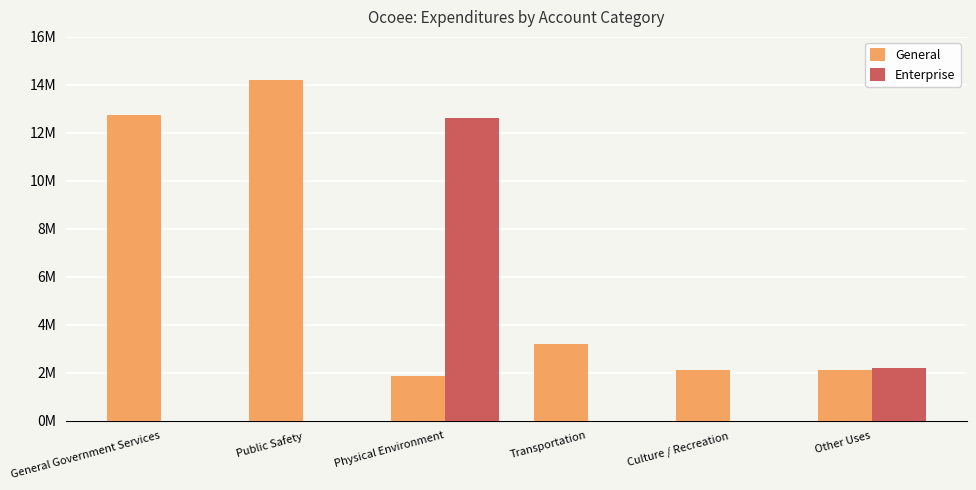

Does the chart contain stacked bars?

No